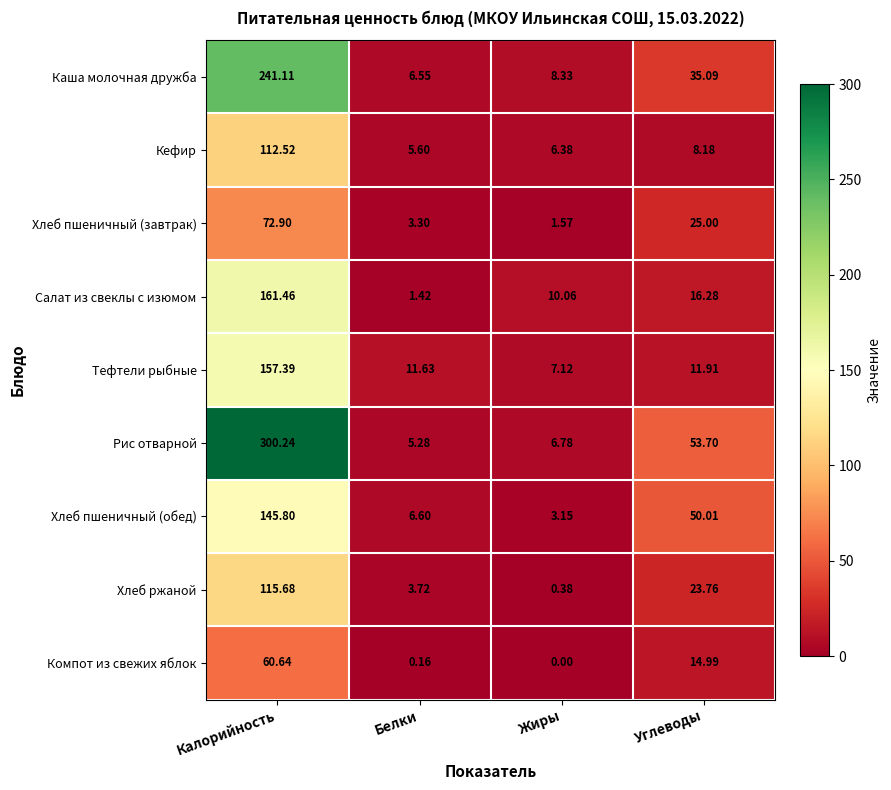

Which series has the largest total across all categories?

Рис отварной